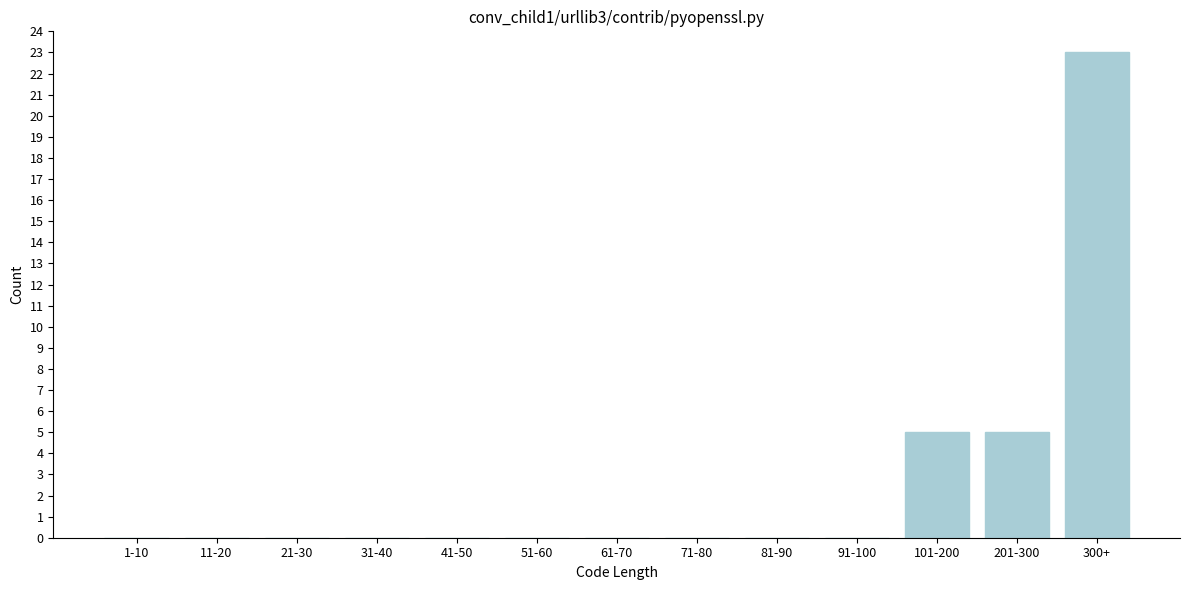

Reading right to left, what are all the values shown in this chart?

300+=23	201-300=5	101-200=5	91-100=0	81-90=0	71-80=0	61-70=0	51-60=0	41-50=0	31-40=0	21-30=0	11-20=0	1-10=0